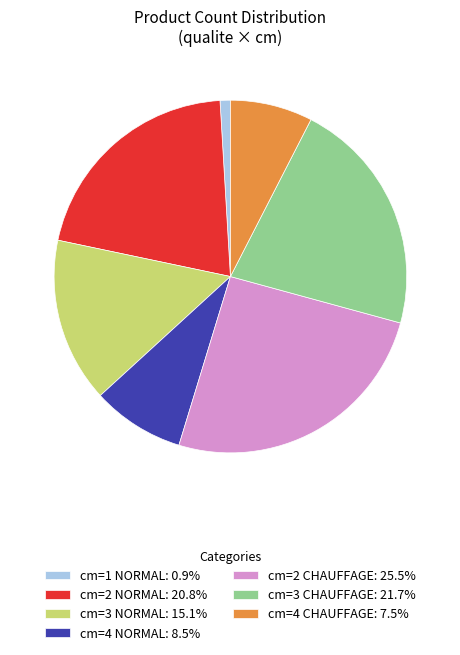

Do cm=2 NORMAL: 20.8% and cm=3 NORMAL: 15.1% together represent more than half of the pie?

No